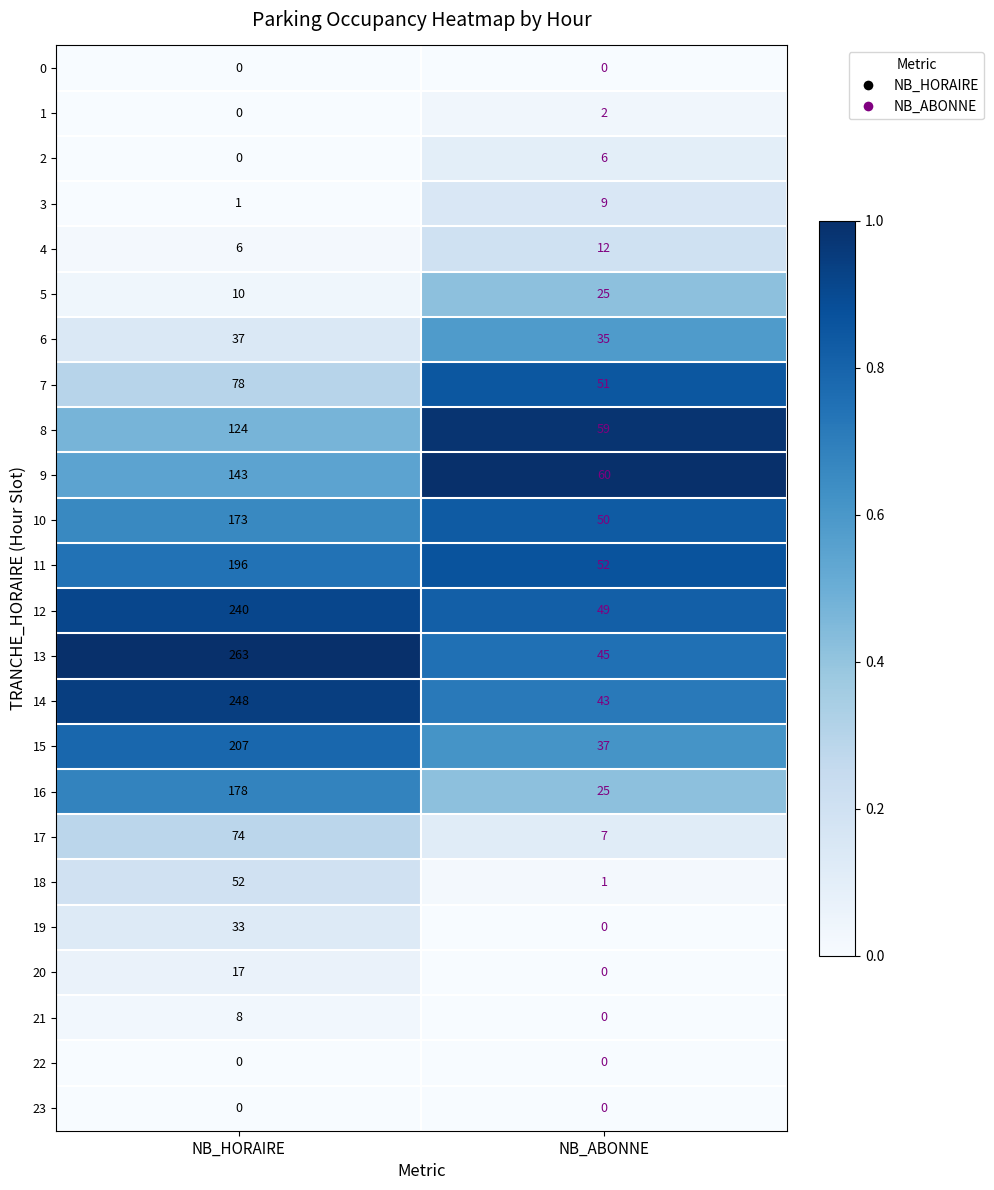

Is it true that 9 equals 99 at NB_ABONNE?

False